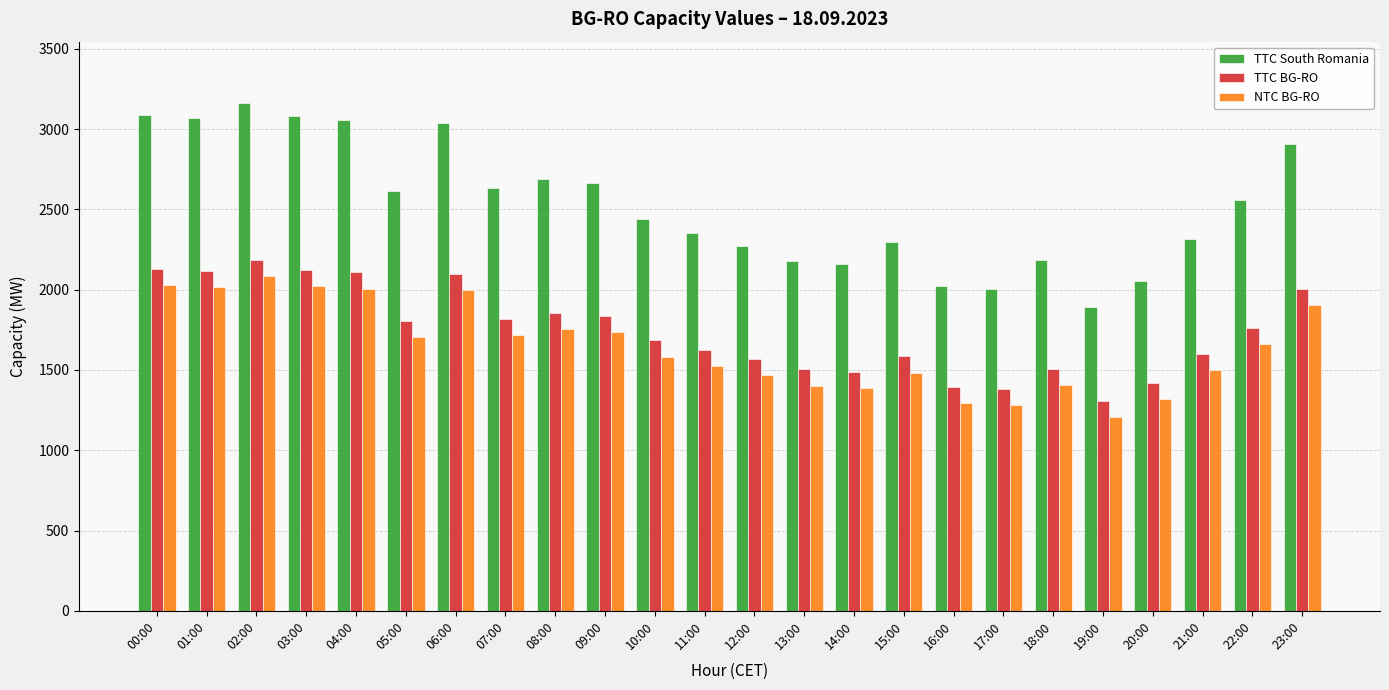

At which label does TTC South Romania first exceed 2557?

00:00